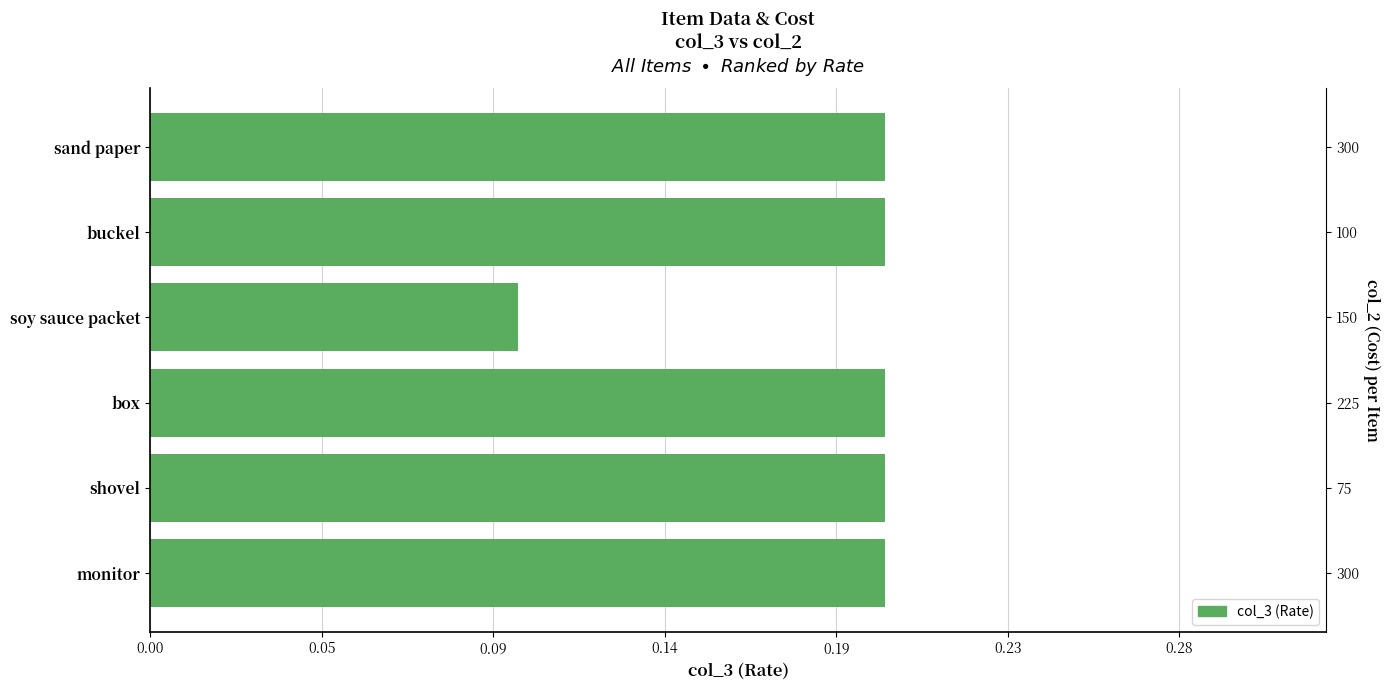

What is the sum of the values at soy sauce packet and buckel?

0.3